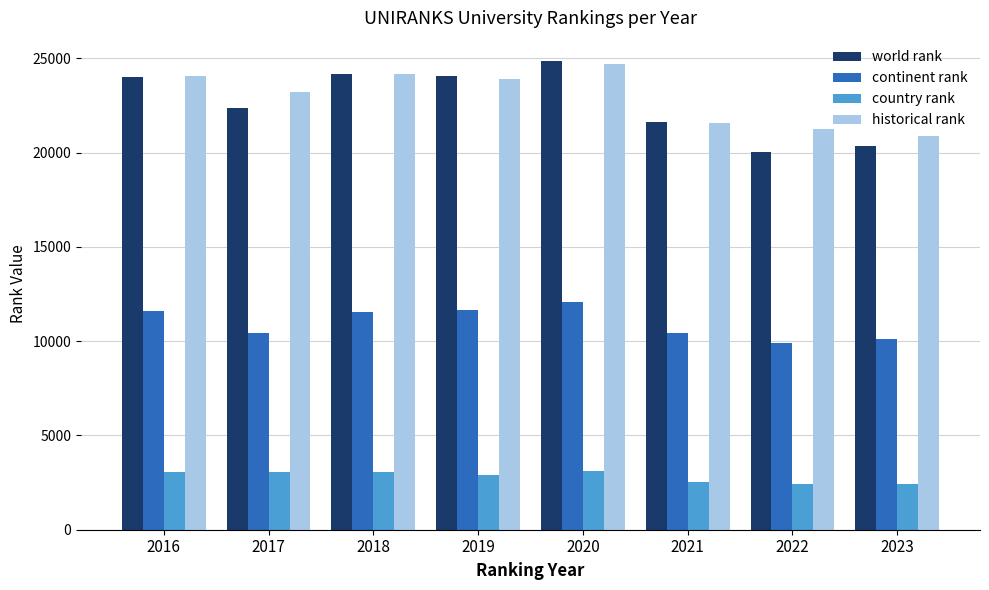

The historical rank series shows 24672 at 2020. True or false?

True